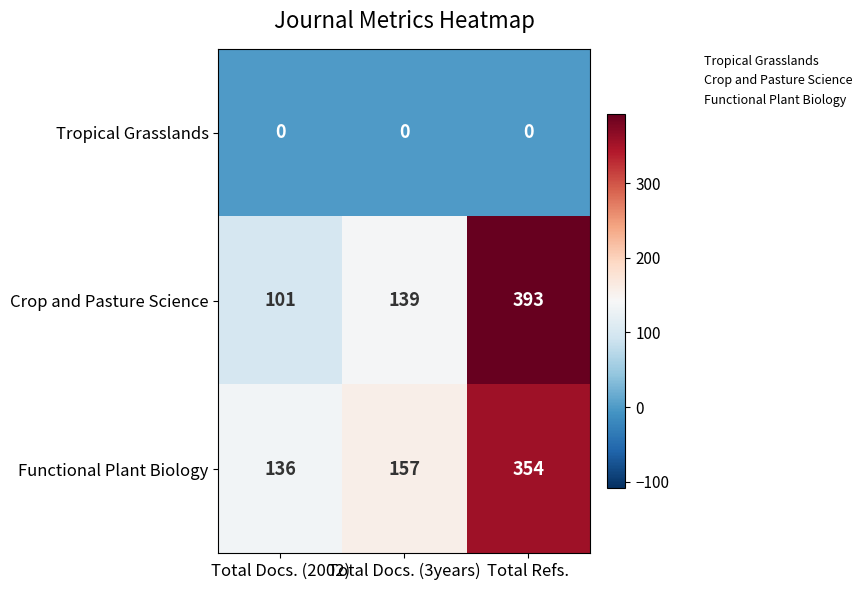

Which label corresponds to the largest value in the chart?

Total Refs.